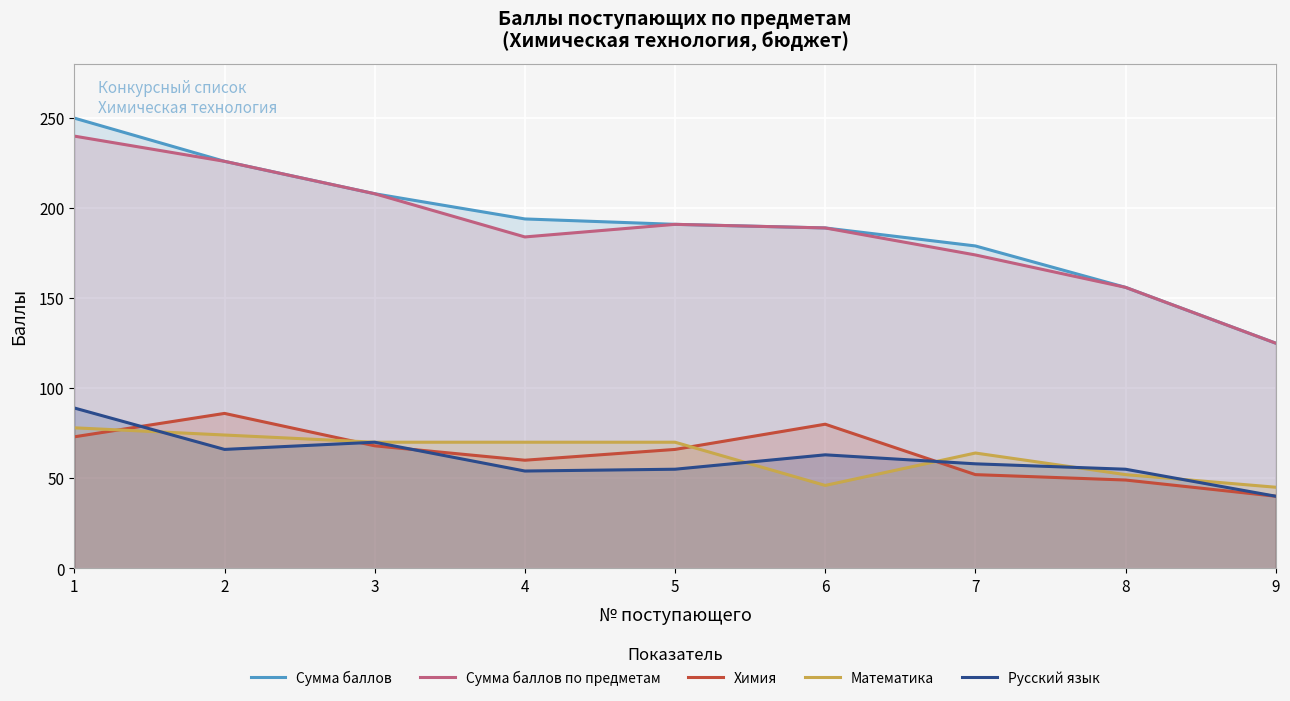

Is it true that Сумма баллов по предметам equals 191 at 5?

True